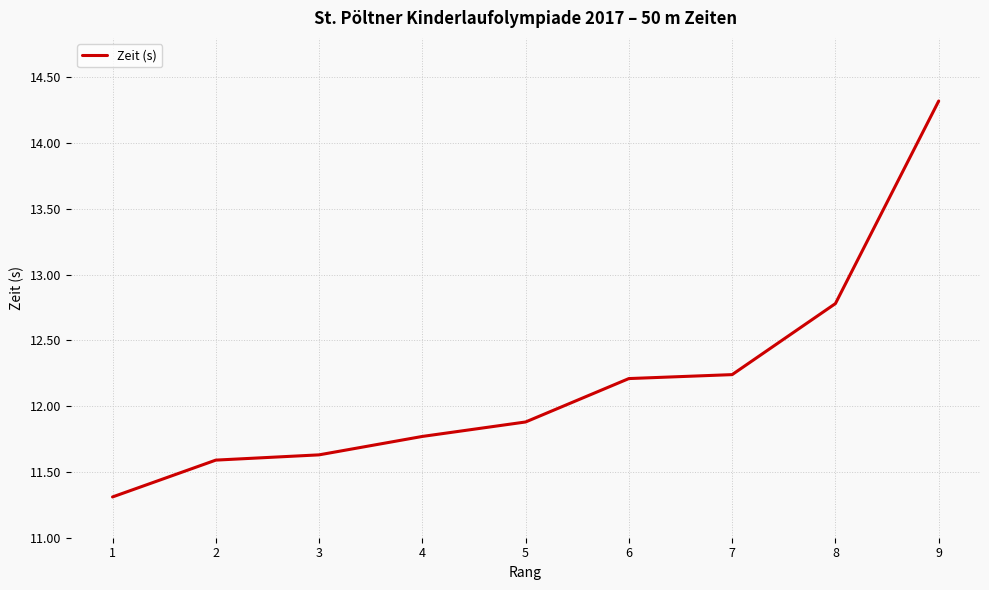

What is the difference between the values at 9 and 2?

2.7